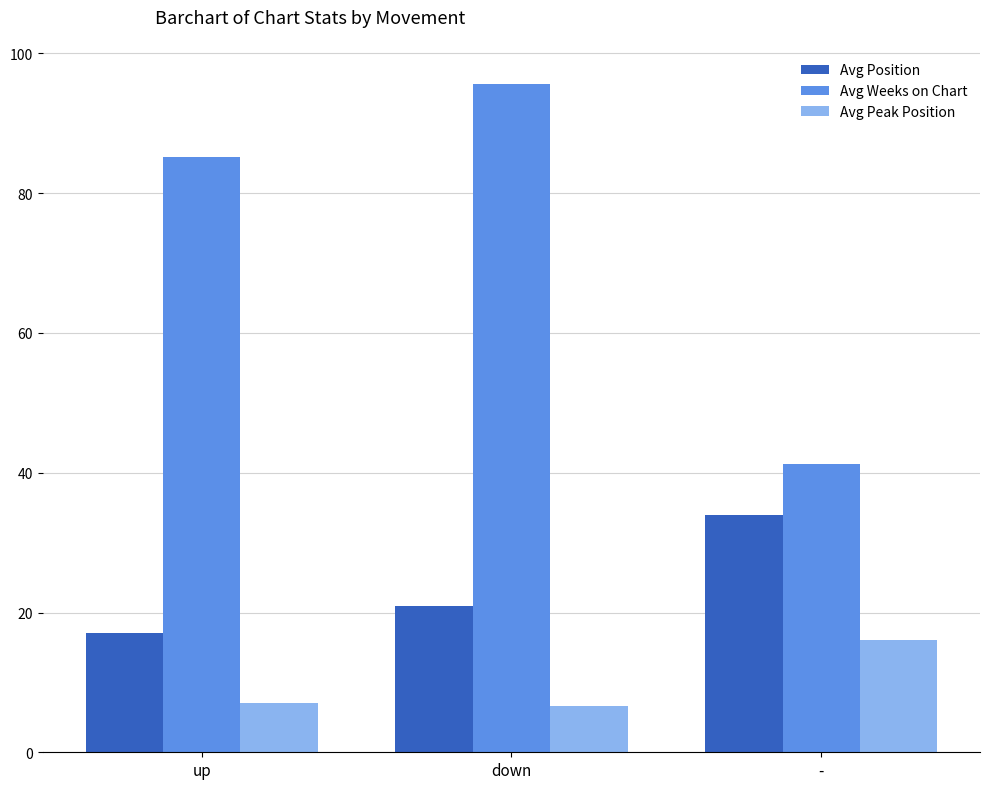

Where is Avg Weeks on Chart nearest to the value 68?

up